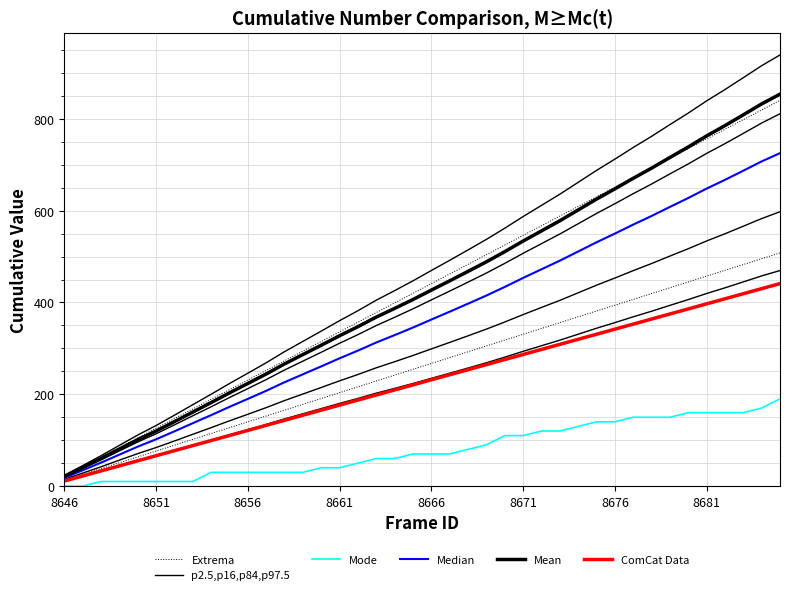

Reading right to left, extract all data points from this chart.

Extrema: 508.0	495.3	482.7	470.0	457.4	444.7	432.0	419.4	406.7	394.0	381.4	368.7	356.1	343.3	330.7	318.0	305.4	292.6	279.9	267.2	254.5	241.7	229.0	216.3	203.5	190.8	178.1	165.4	152.7	140.0	127.2	114.6	101.8	89.1	76.4	63.6	50.9	38.1	25.4	12.7
p2.5,p16,p84,p97.5: 469.6	457.9	444.8	431.9	419.5	406.3	393.7	380.9	368.8	356.1	343.8	330.8	317.9	305.7	293.5	280.9	268.7	257.2	245.9	234.8	223.6	212.9	202.5	191.0	180.2	168.8	157.6	146.4	134.3	122.9	111.7	100.0	88.7	77.2	66.0	55.6	44.4	33.1	22.3	11.6
Mode: 190.0	170.0	160.0	160.0	160.0	160.0	150.0	150.0	150.0	140.0	140.0	130.0	120.0	120.0	110.0	110.0	90.0	80.0	70.0	70.0	70.0	60.0	60.0	50.0	40.0	40.0	30.0	30.0	30.0	30.0	30.0	30.0	10.0	10.0	10.0	10.0	10.0	10.0	0.0	0.0
Median: 725.3	707.3	687.1	667.1	648.0	627.5	608.1	588.4	569.6	550.0	531.1	511.0	491.0	472.2	453.4	433.8	415.1	397.4	379.9	362.8	345.4	328.9	312.8	295.1	278.4	260.8	243.5	226.2	207.5	190.0	172.6	154.6	137.0	119.3	101.9	85.9	68.6	51.1	34.5	18.0
Mean: 853.8	832.5	808.7	785.2	762.8	738.7	715.8	692.6	670.5	647.4	625.1	601.5	577.9	555.9	533.7	510.7	488.5	467.7	447.1	426.9	406.5	387.1	368.2	347.3	327.6	306.9	286.5	266.2	244.2	223.5	203.1	181.9	161.2	140.4	119.9	101.1	80.7	60.1	40.5	21.1
ComCat Data: 441.2	430.1	419.1	408.0	397.0	386.0	375.0	363.9	352.9	341.9	330.8	319.8	308.7	297.7	286.7	275.7	264.6	253.6	242.6	231.6	220.5	209.5	198.5	187.5	176.4	165.4	154.4	143.3	132.3	121.3	110.3	99.2	88.2	77.2	66.2	55.1	44.1	33.1	22.1	11.0